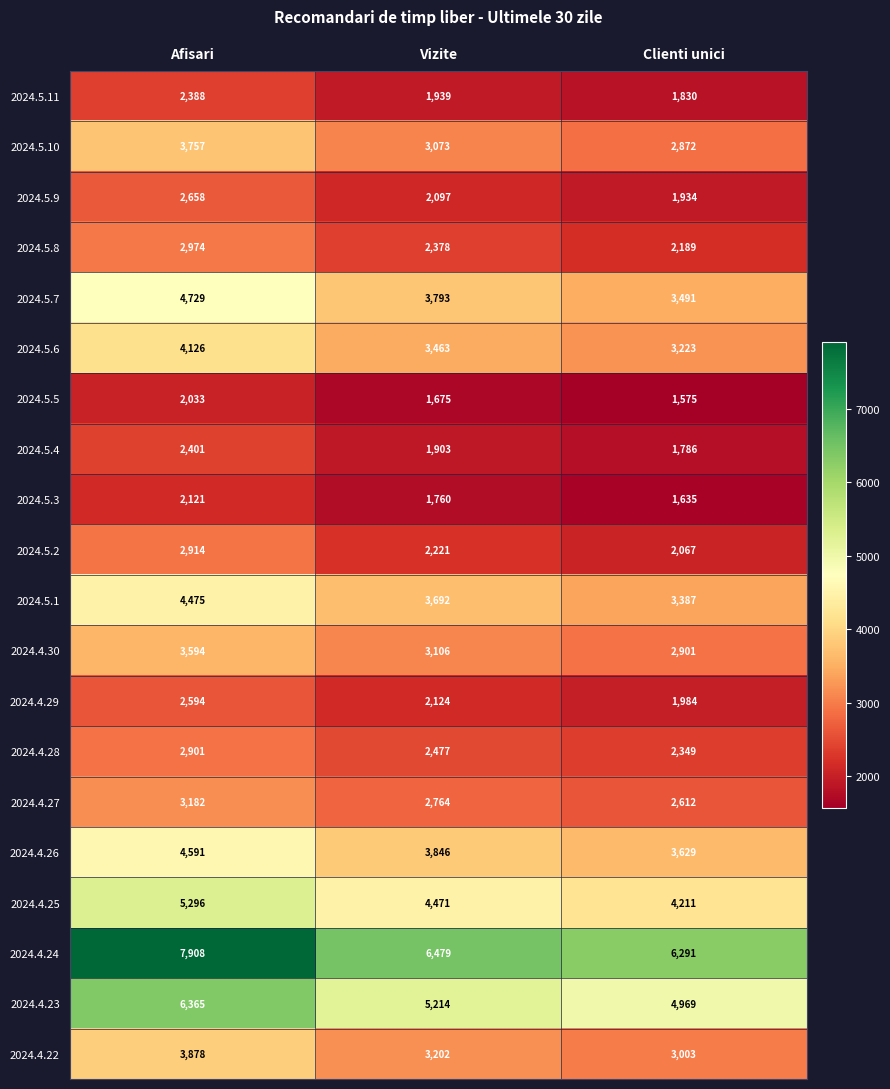

Which series has the largest total across all categories?

2024.4.24